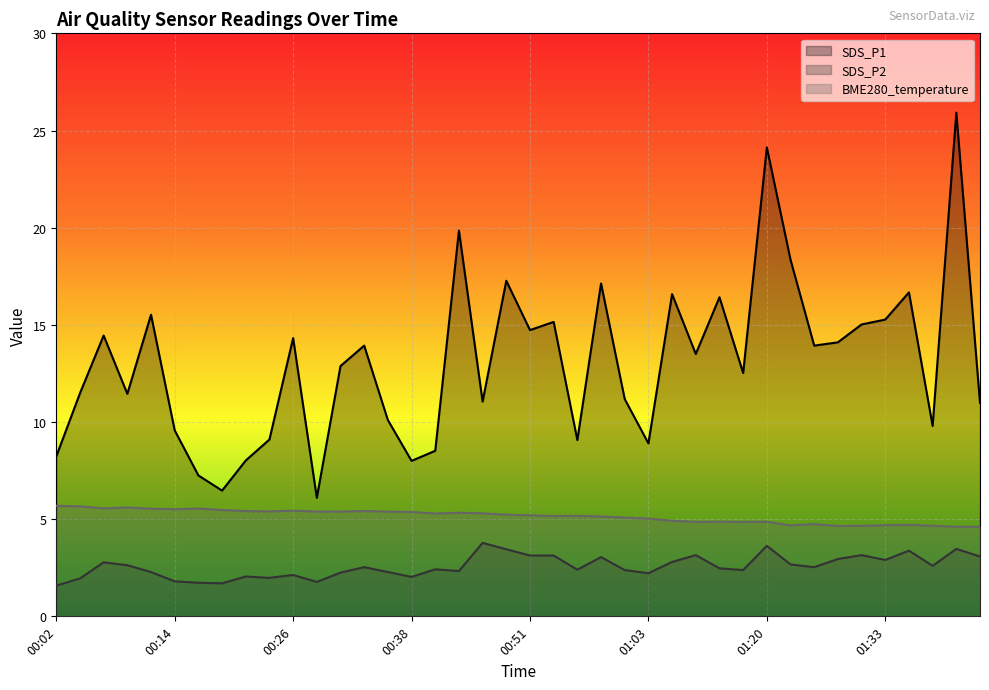

Rank the categories by BME280_temperature value from lowest to highest.

01:41, 01:44, 01:28, 01:31, 01:39, 01:22, 01:33, 01:36, 01:26, 01:12, 01:17, 01:14, 01:20, 01:09, 01:03, 01:00, 00:58, 00:53, 00:55, 00:51, 00:48, 00:41, 00:46, 00:43, 00:38, 00:29, 00:31, 00:36, 00:24, 00:21, 00:33, 00:26, 00:19, 00:14, 00:11, 00:16, 00:07, 00:09, 00:04, 00:02